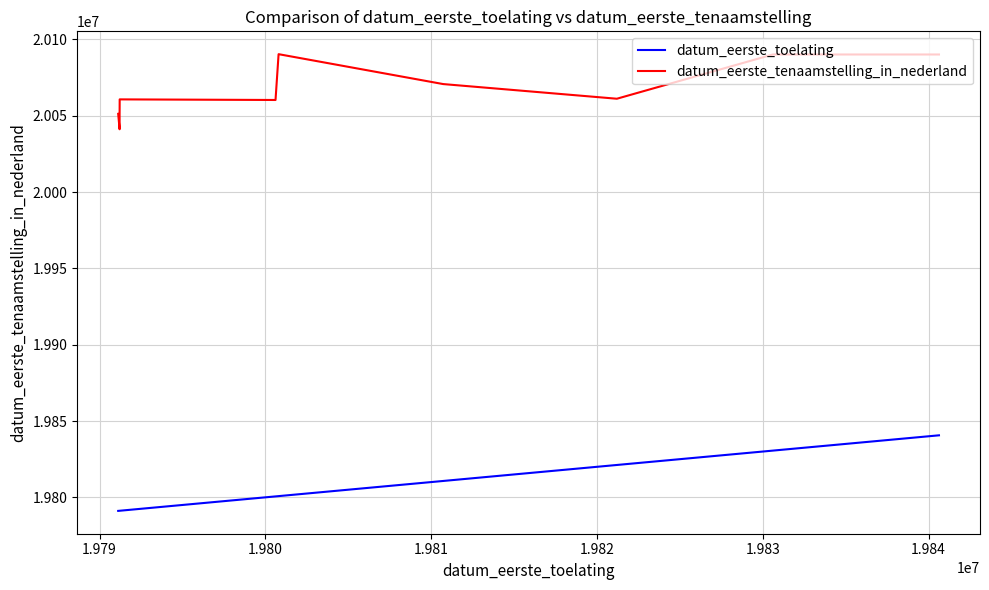

Rank the series by their maximum value, from highest to lowest.

datum_eerste_tenaamstelling_in_nederland, datum_eerste_toelating